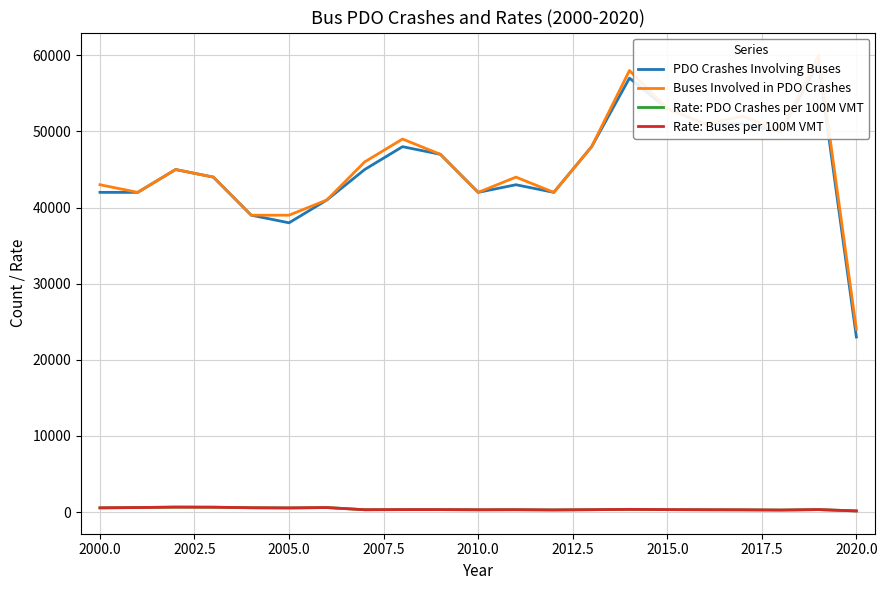

Reading right to left, extract all data points from this chart.

PDO Crashes Involving Buses: 23000.0	59000.0	50000.0	51000.0	51000.0	53000.0	57000.0	48000.0	42000.0	43000.0	42000.0	47000.0	48000.0	45000.0	41000.0	38000.0	39000.0	44000.0	45000.0	42000.0	42000.0
Buses Involved in PDO Crashes: 24000.0	60000.0	50000.0	52000.0	51000.0	53000.0	58000.0	48000.0	42000.0	44000.0	42000.0	47000.0	49000.0	46000.0	41000.0	39000.0	39000.0	44000.0	45000.0	42000.0	43000.0
Rate: PDO Crashes per 100M VMT: 155.0	328.5	271.5	297.1	308.9	326.5	358.3	319.0	285.7	315.0	304.0	327.2	325.6	311.9	598.9	543.4	574.6	643.9	658.5	600.8	558.5
Rate: Buses per 100M VMT: 155.8	333.8	273.8	301.8	313.4	327.8	362.8	319.0	287.5	316.6	308.3	329.4	329.2	315.4	598.9	556.5	576.6	647.5	658.5	600.8	562.0